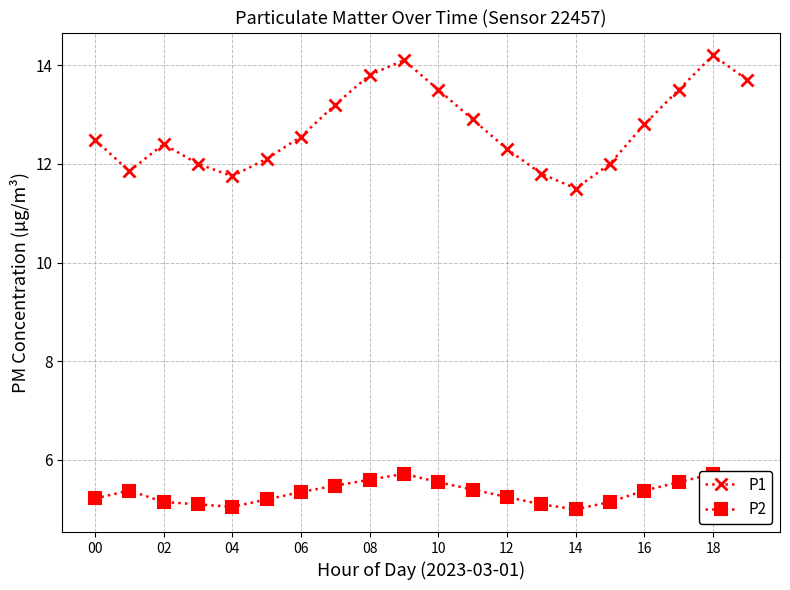

True or false: P1 has a value of 3.2 at 02.

False